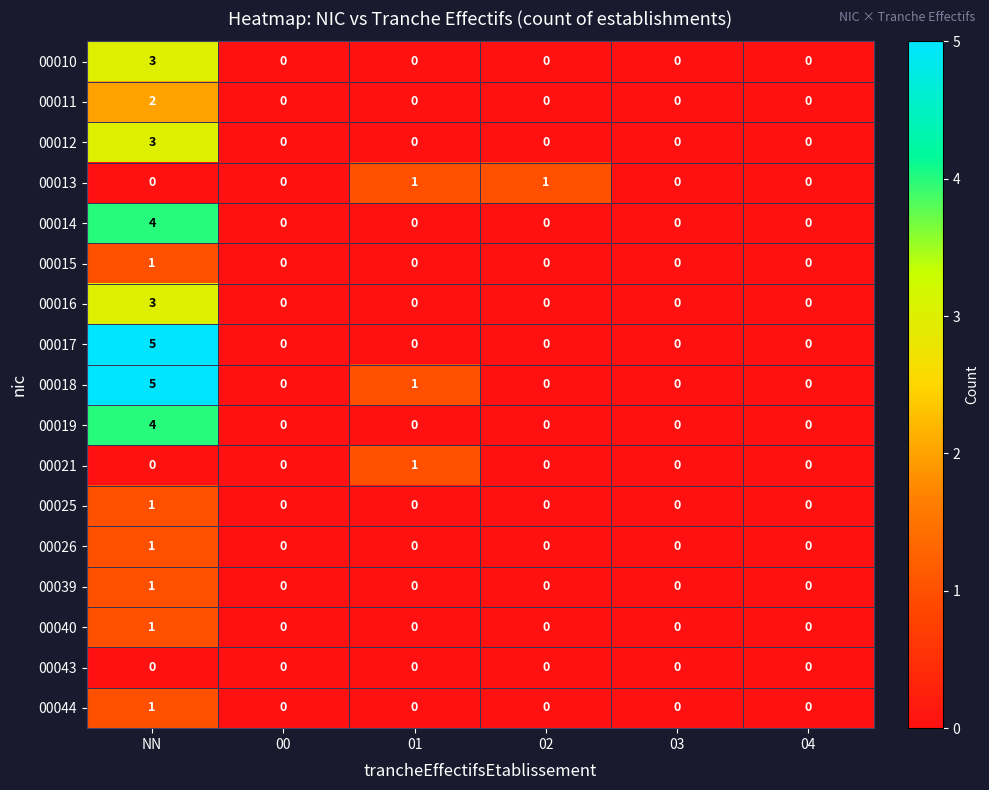

What is the sum of all 00017 values?

5